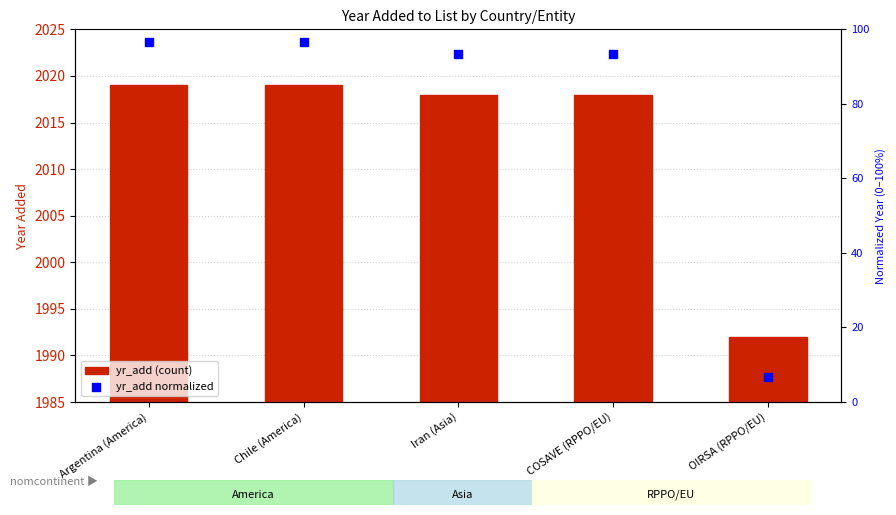

Which series has the largest total across all categories?

yr_add